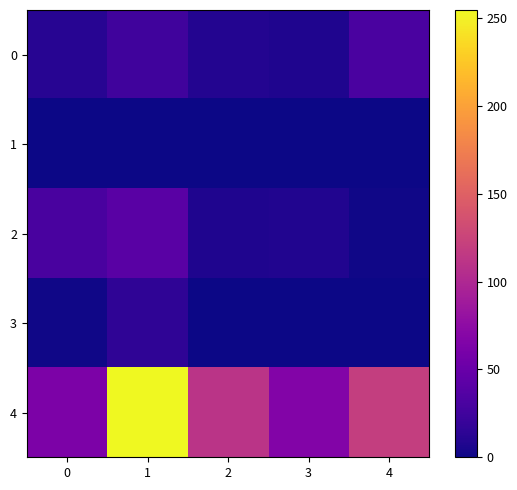

Reading right to left, what are all the values shown in this chart?

0: 4=31.1	3=7.0	2=9.4	1=25.6	0=11.8
1: 4=0.0	3=0.0	2=0.0	1=0.0	0=0.0
2: 4=1.9	3=8.4	2=7.4	1=40.2	0=30.2
3: 4=0.0	3=0.0	2=0.0	1=15.5	0=1.3
4: 4=120.0	3=66.7	2=111.1	1=254.7	0=62.8